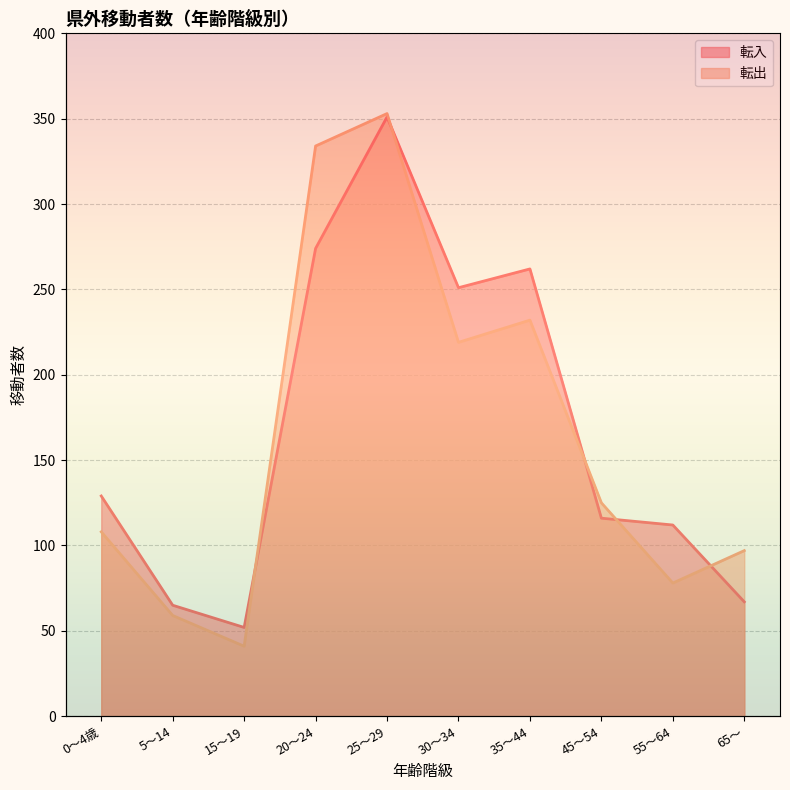

Does the chart have visible grid lines?

Yes